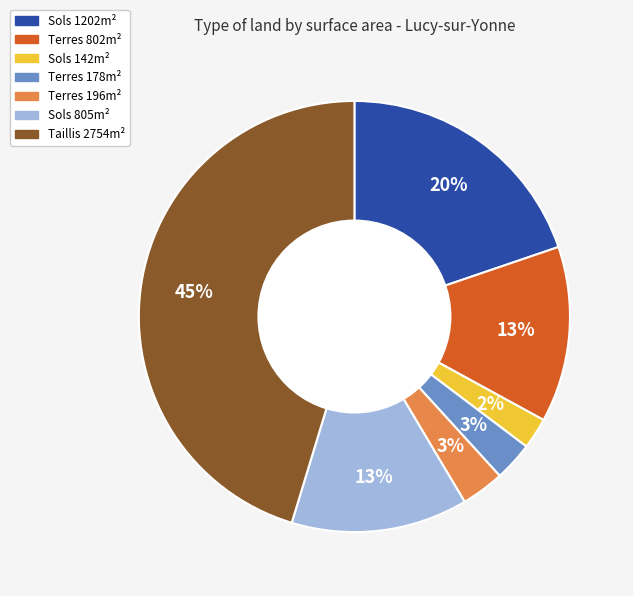

To the nearest percent, what is the average slice percentage?

14%